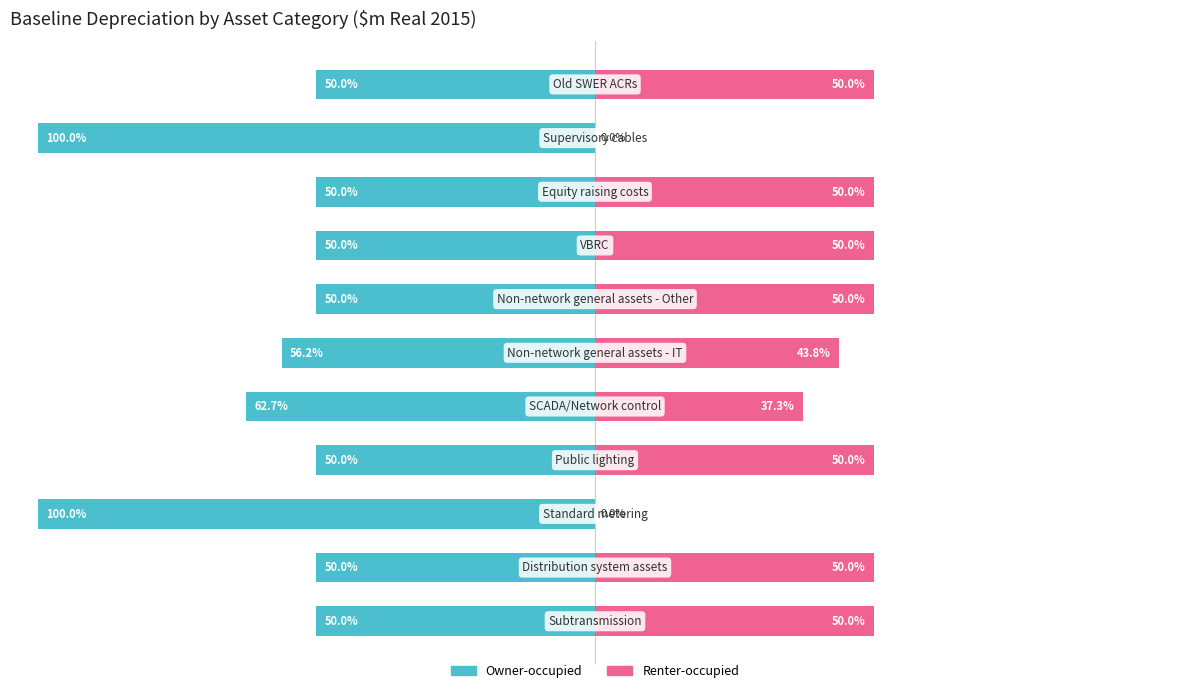

How many bars are there in total?

22